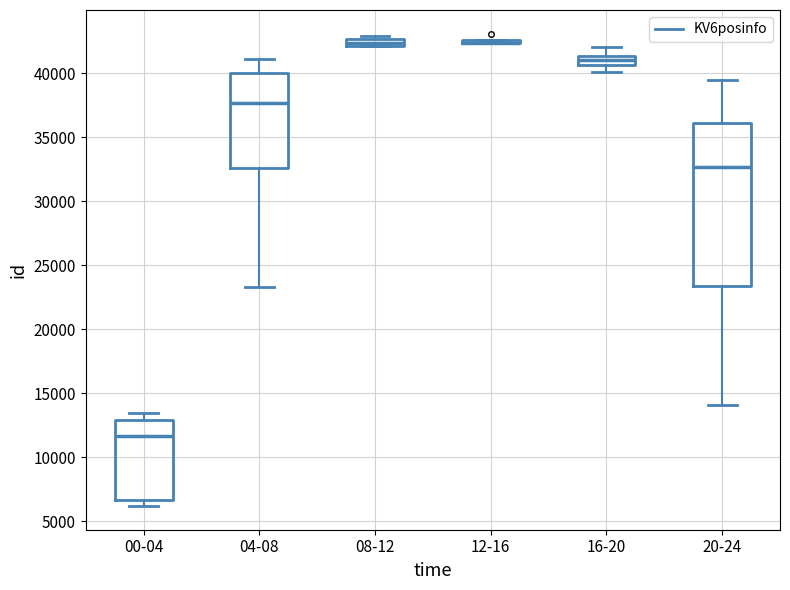

Comparing the boxes themselves (not the whiskers), which one is the tallest?

20-24